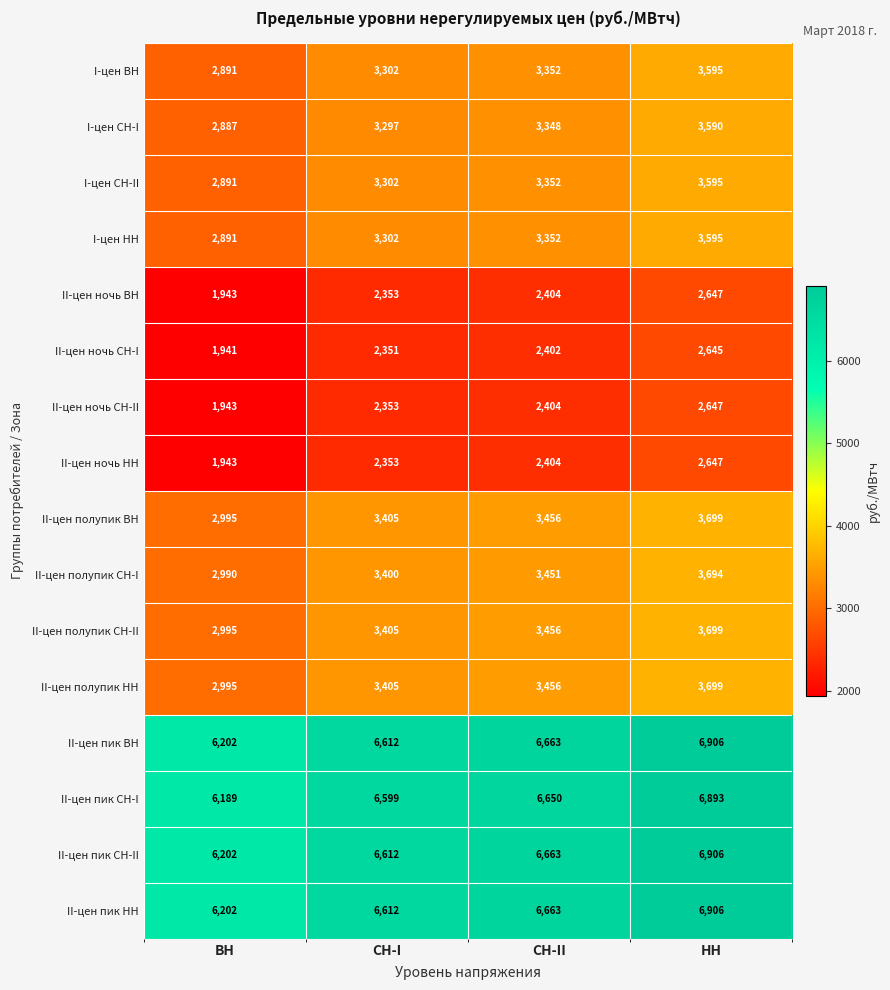

Which category has the lowest value in the II-цен ночь СН-II series?

ВН